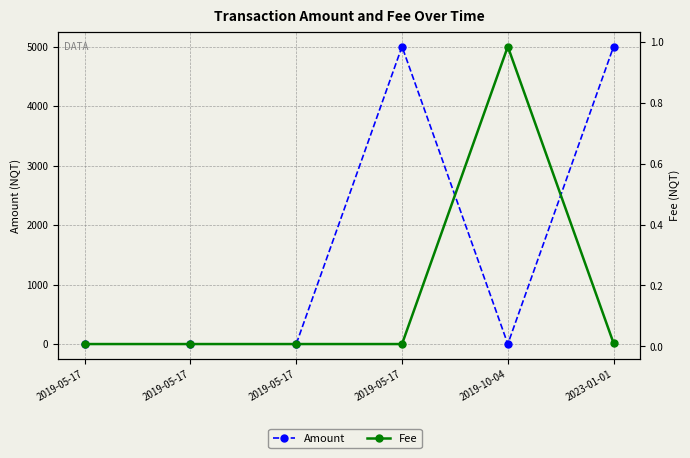

At 2019-05-17, list the series in order from largest to smallest.

Amount, Fee